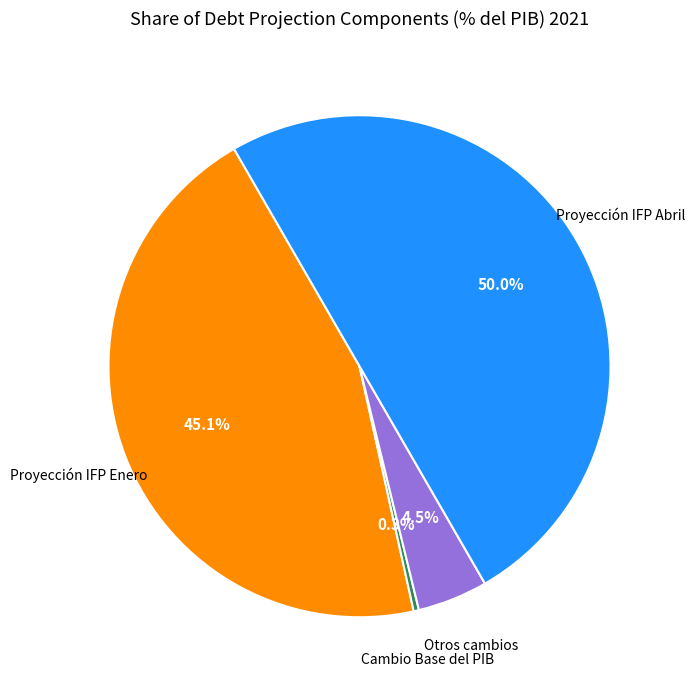

Does any single category account for the majority?

No